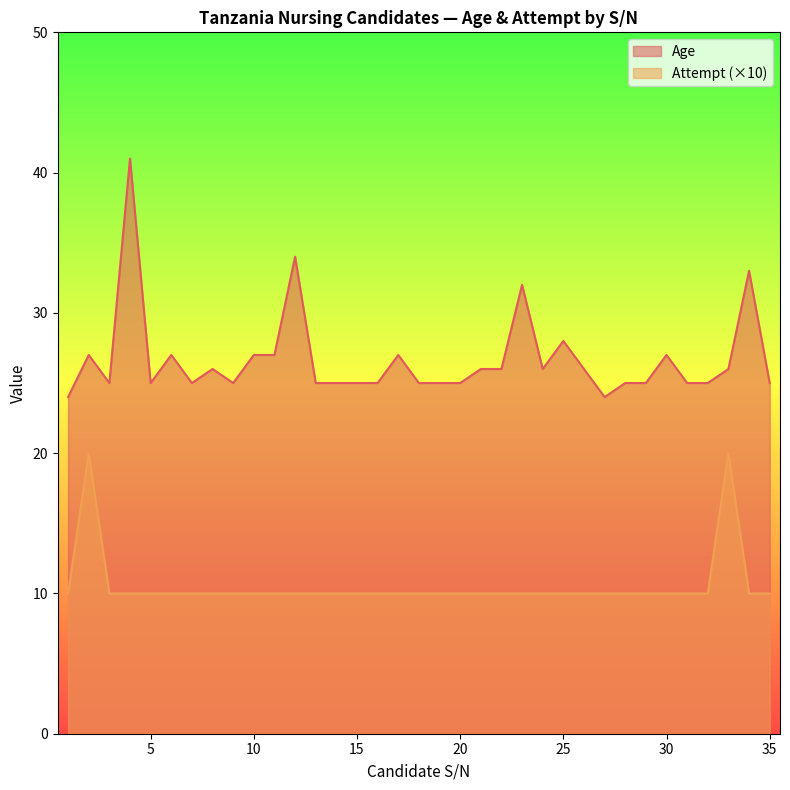

Which label corresponds to the smallest value in the chart?

1